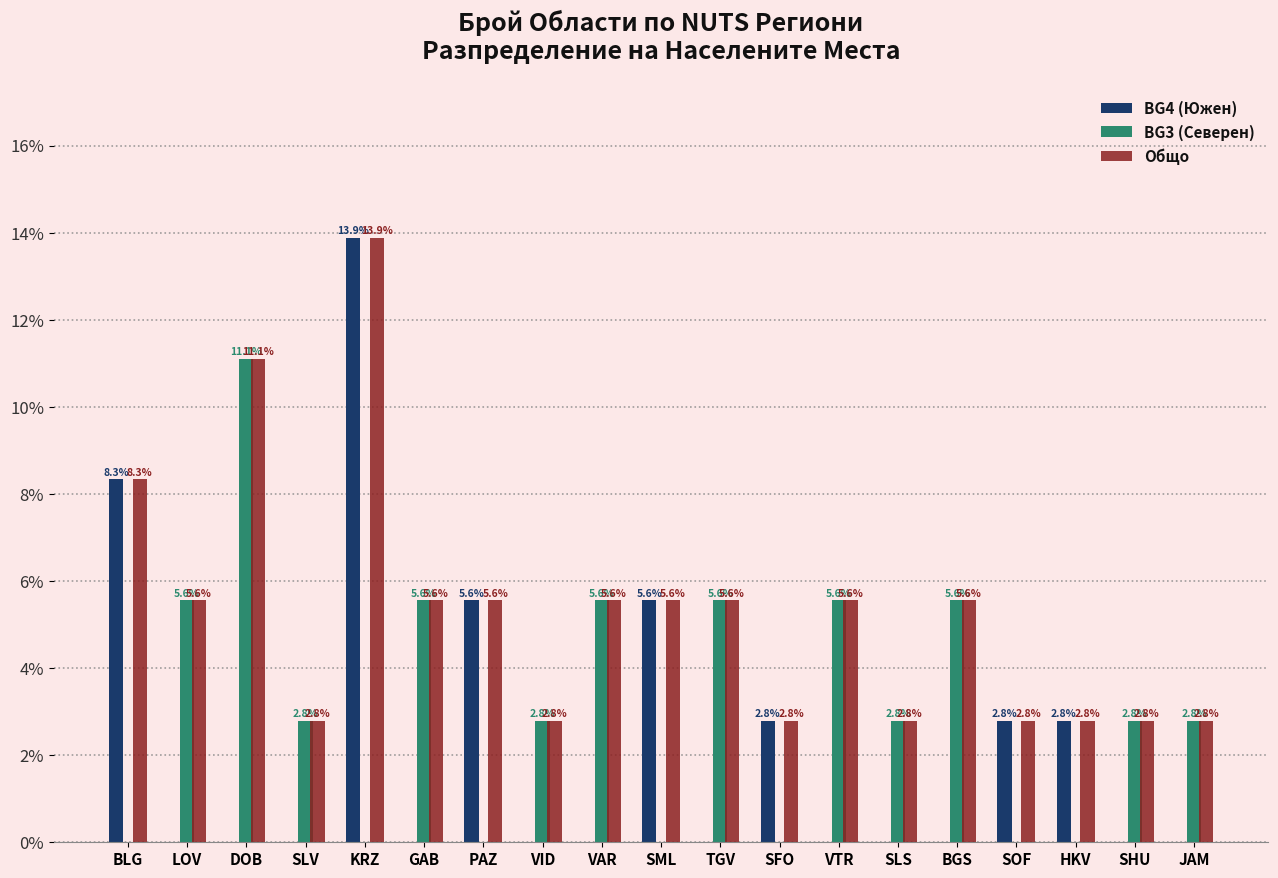

What is the spread (max minus min) of values at JAM?

2.8